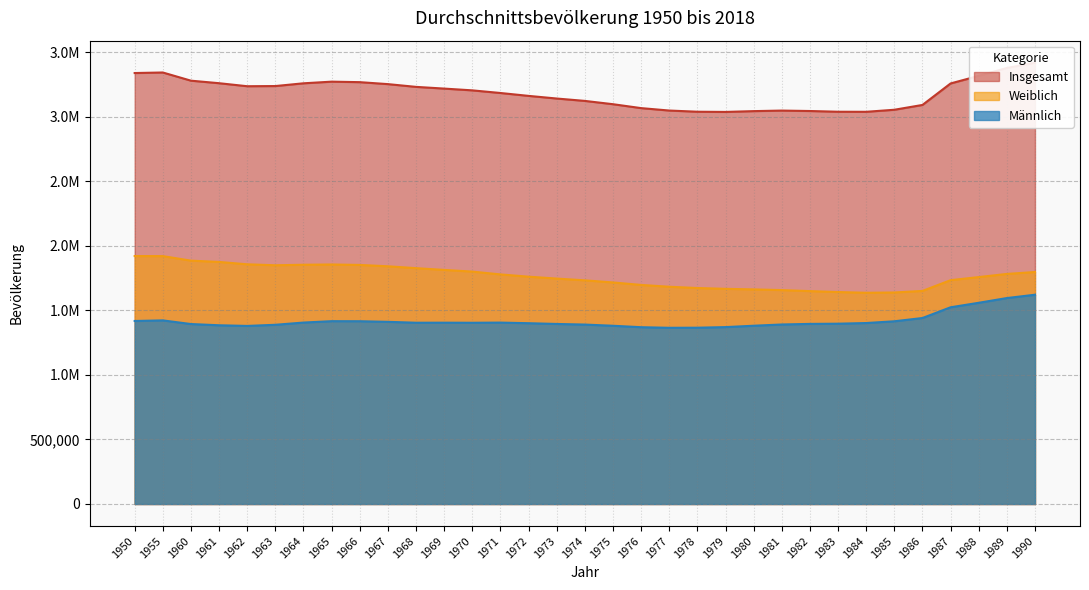

What is the value of the Männlich point at the 3rd from the left?

1394857